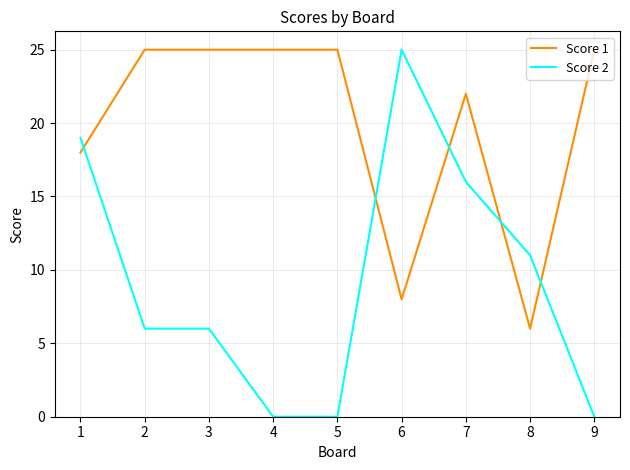

Which series ends up on top after the final intersection of Score 1 and Score 2?

Score 1